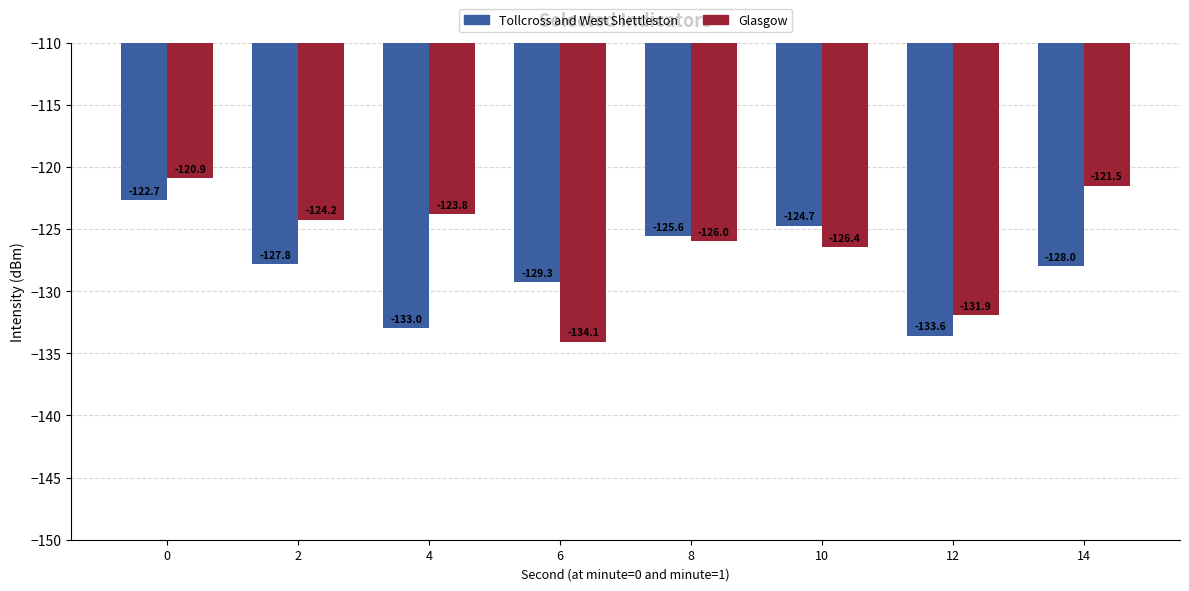

Which series changed the most between 6 and 10?

Glasgow